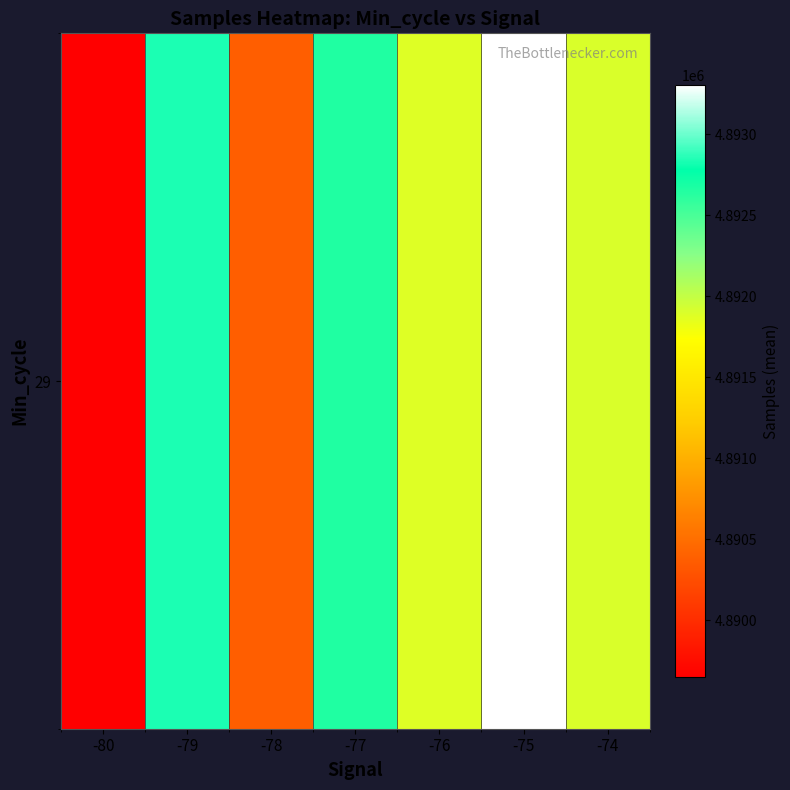

The value at -79 is 1061526.6. True or false?

False